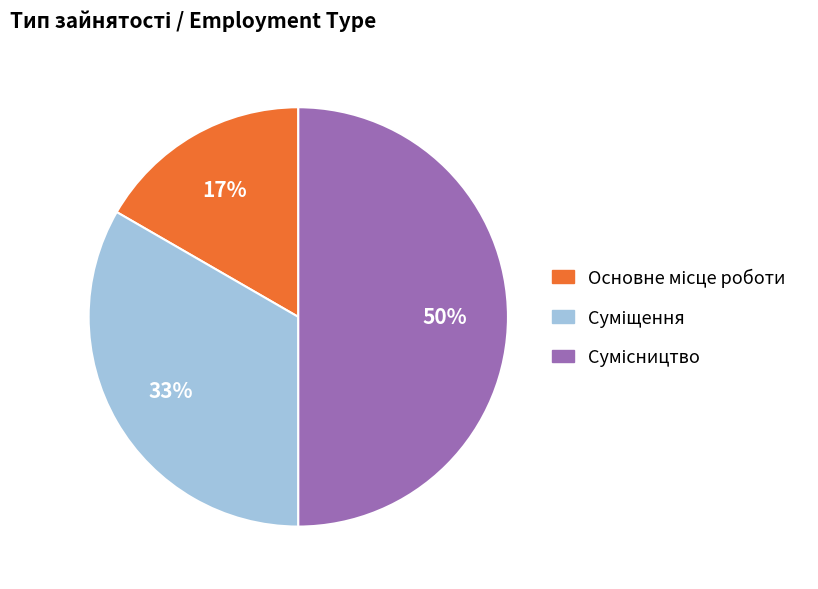

To the nearest percent, what is the average slice percentage?

33%